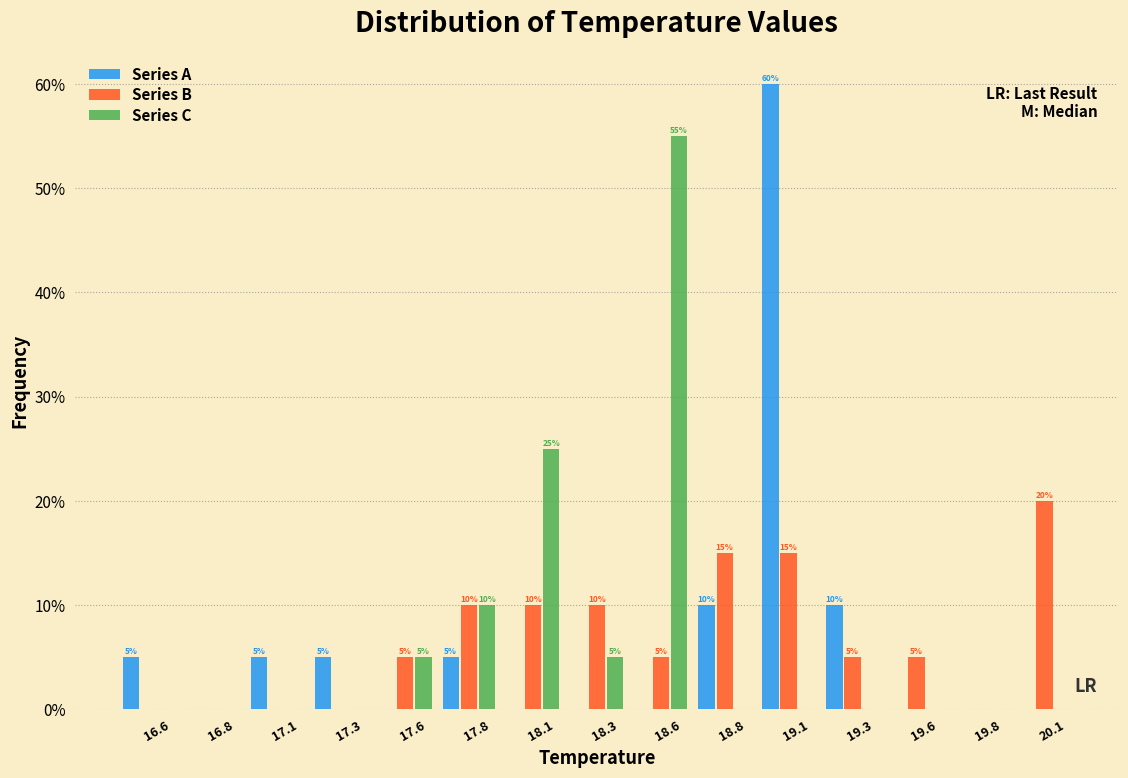

What is the approximate value of Series A at 19.1?

60.0